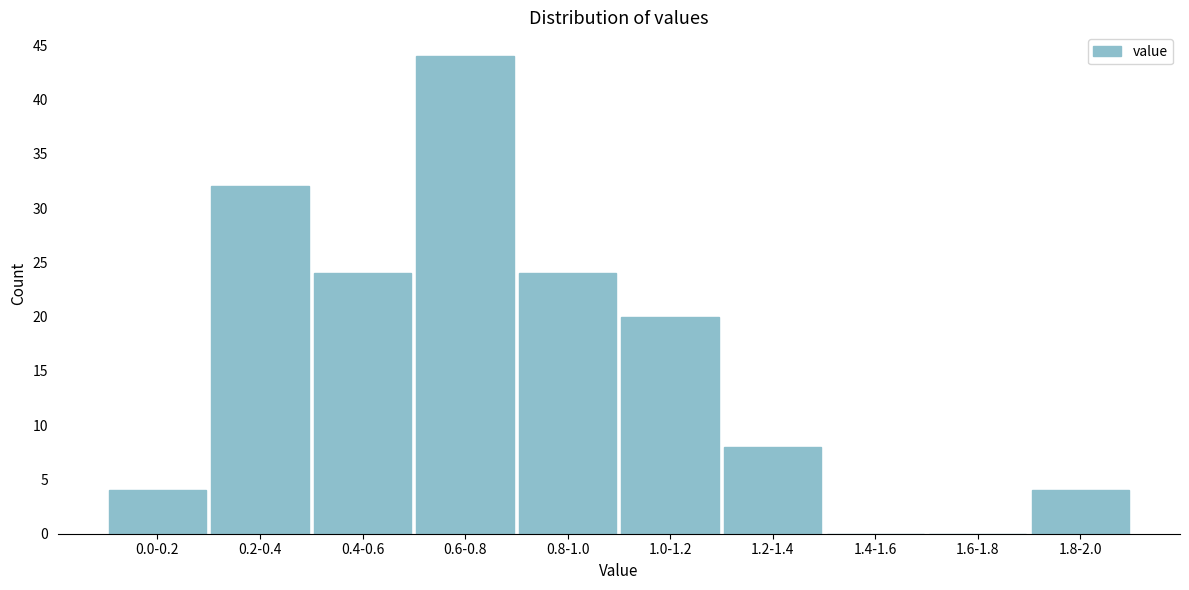

Reading left to right, what are all the values shown in this chart?

0.0-0.2=4	0.2-0.4=32	0.4-0.6=24	0.6-0.8=44	0.8-1.0=24	1.0-1.2=20	1.2-1.4=8	1.4-1.6=0	1.6-1.8=0	1.8-2.0=4